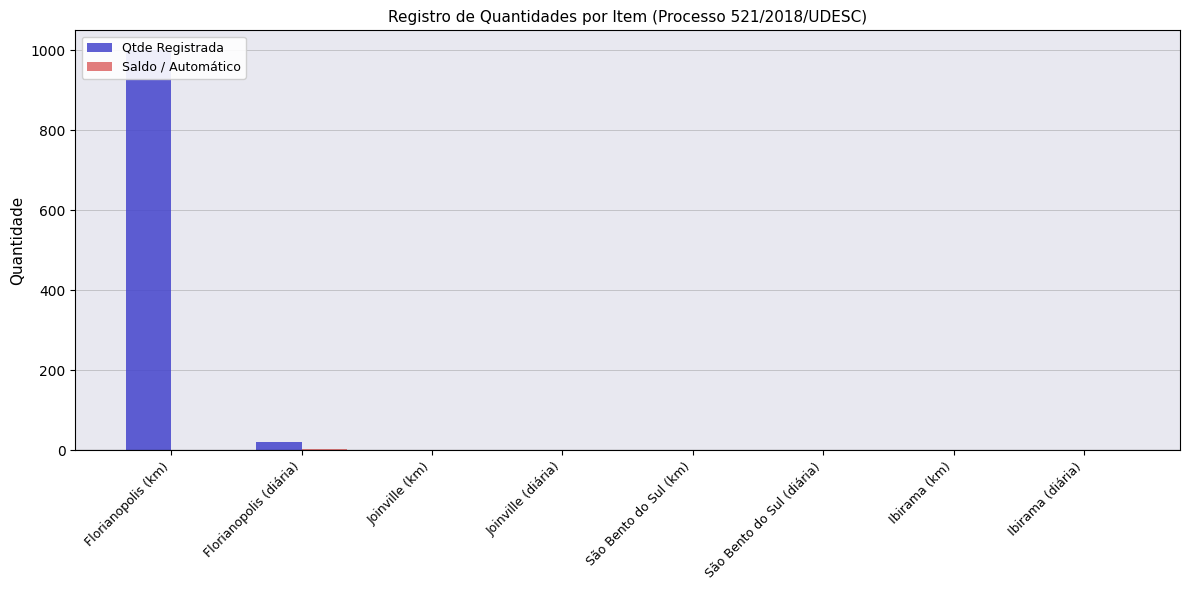

What is the total value across all series at Florianopolis (diária)?

24.5